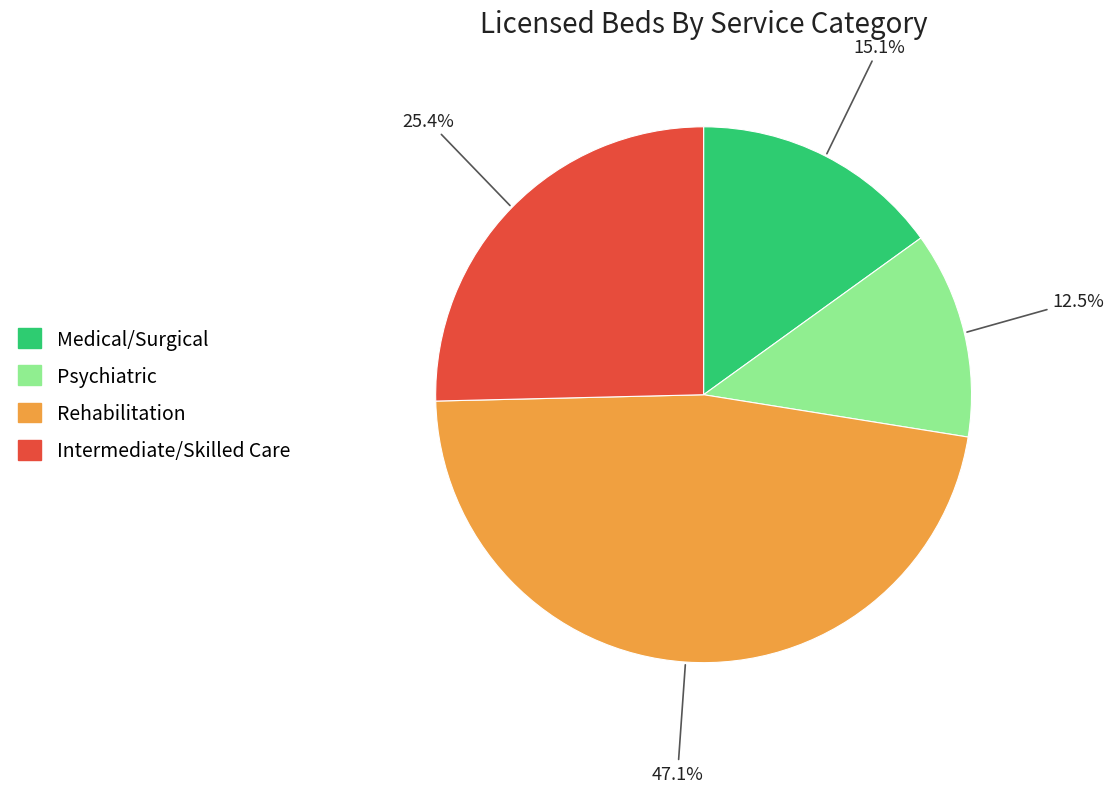

Is the sum of Medical/Surgical and Psychiatric greater than half?

No